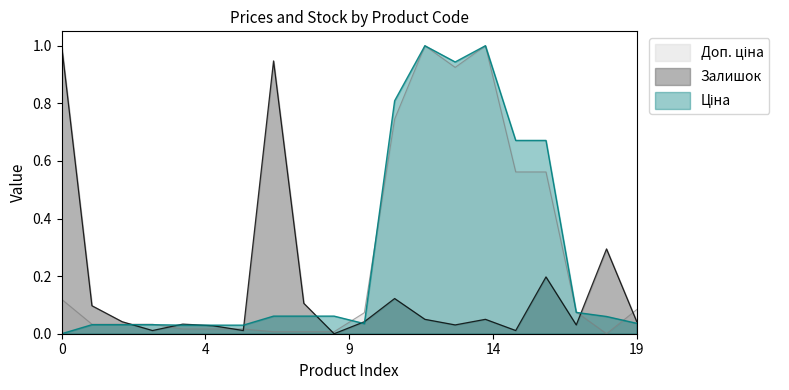

At how many categories does at least one series exceed 0?

20